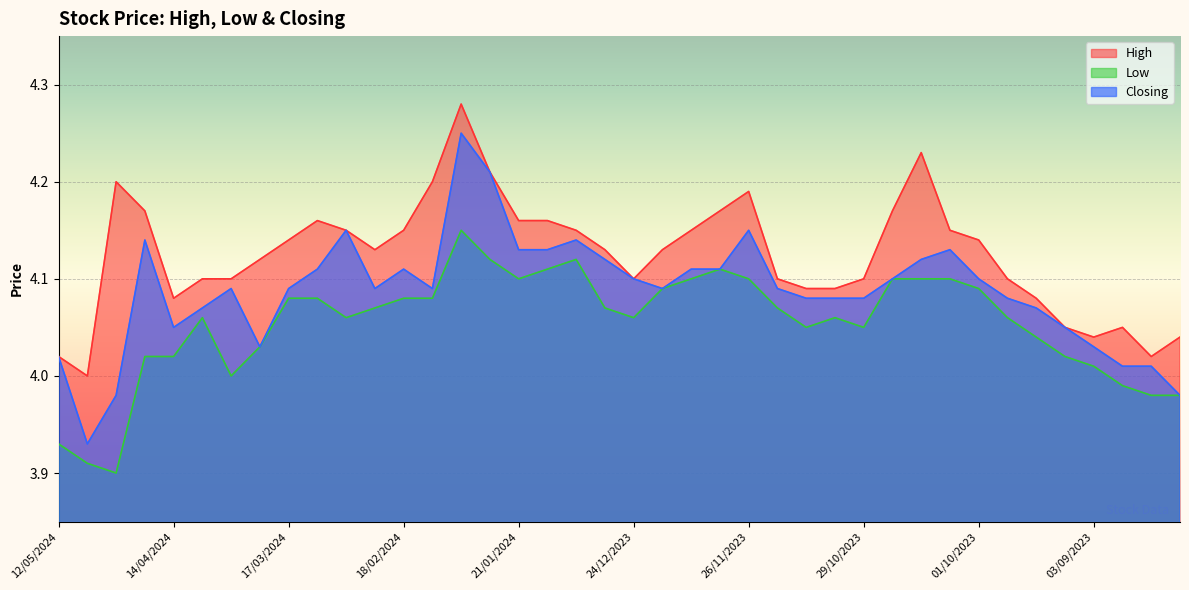

Is it true that Low equals 7.4 at 28/01/2024?

False